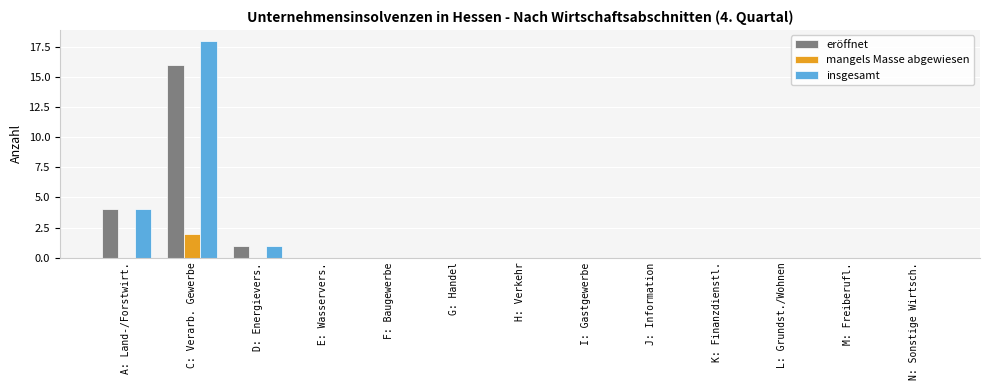

Which label corresponds to the largest value in the chart?

C: Verarb. Gewerbe